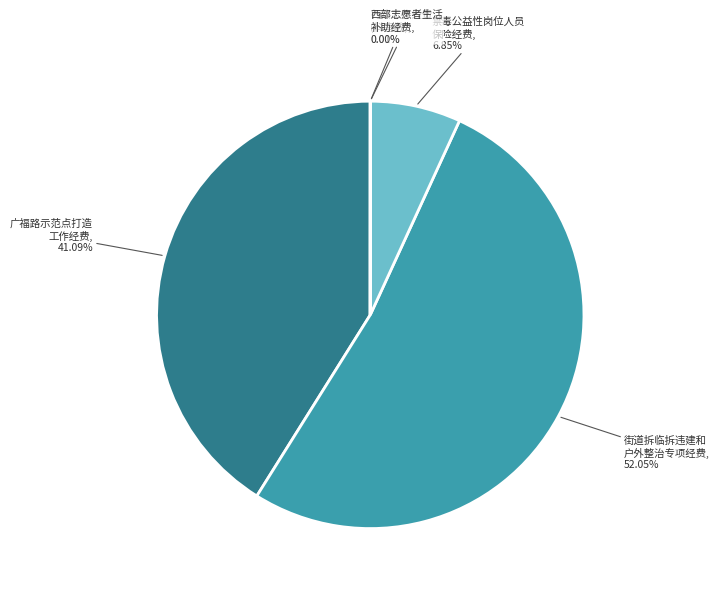

Count the number of slices in the pie.

5